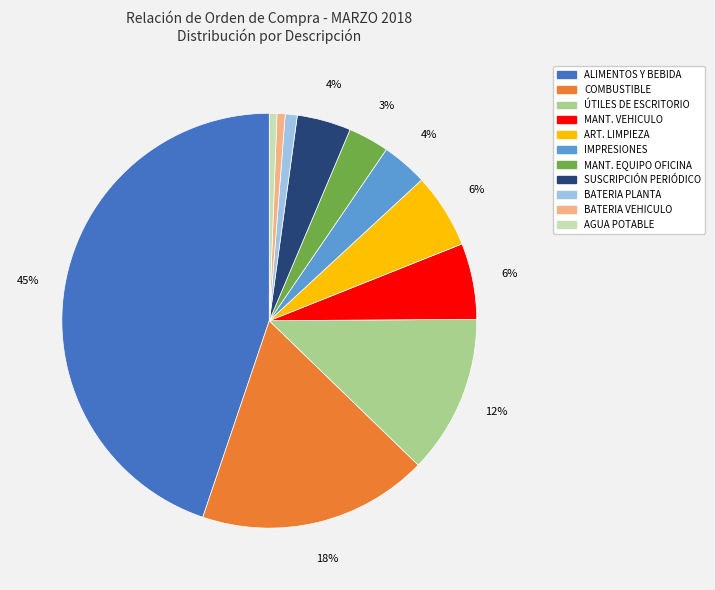

Count the number of slices in the pie.

11